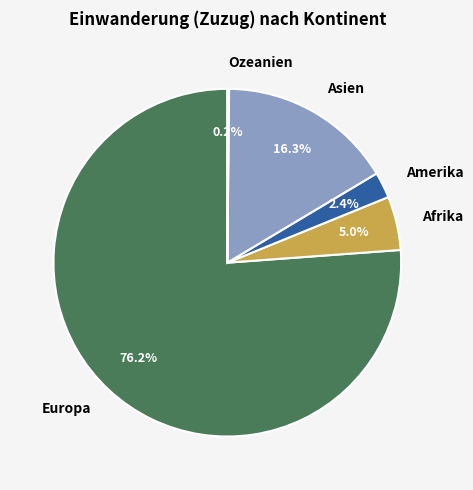

To the nearest percent, what portion does Amerika represent?

2%